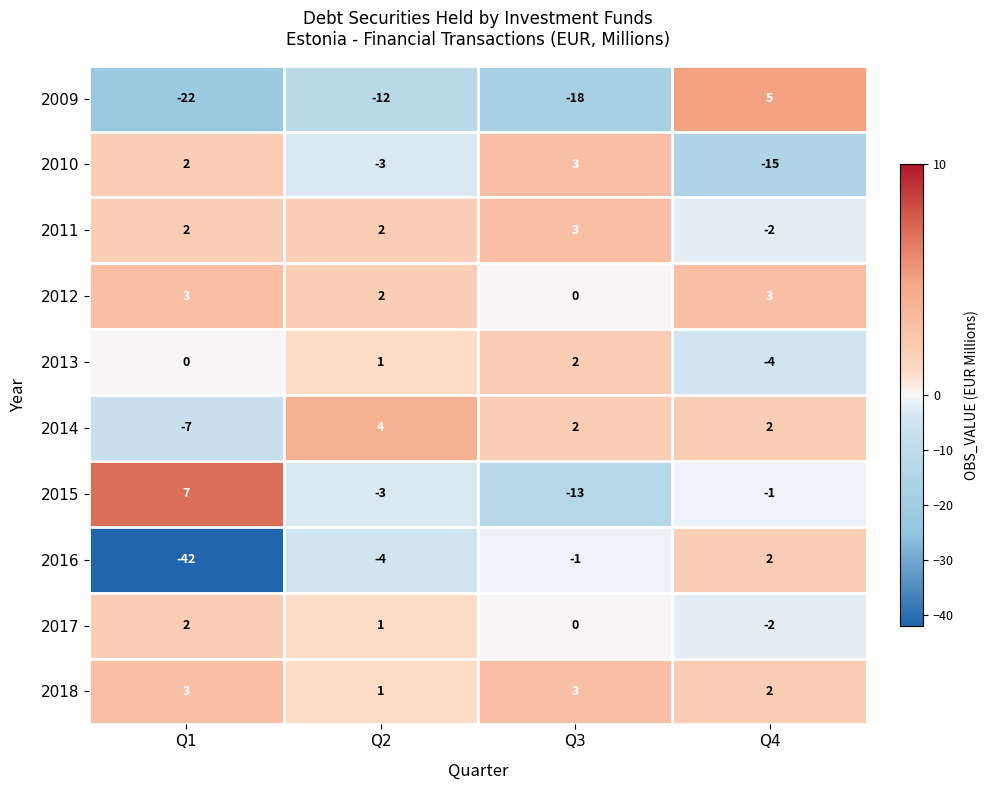

True or false: 2011 has a value of 1 at Q3.

False